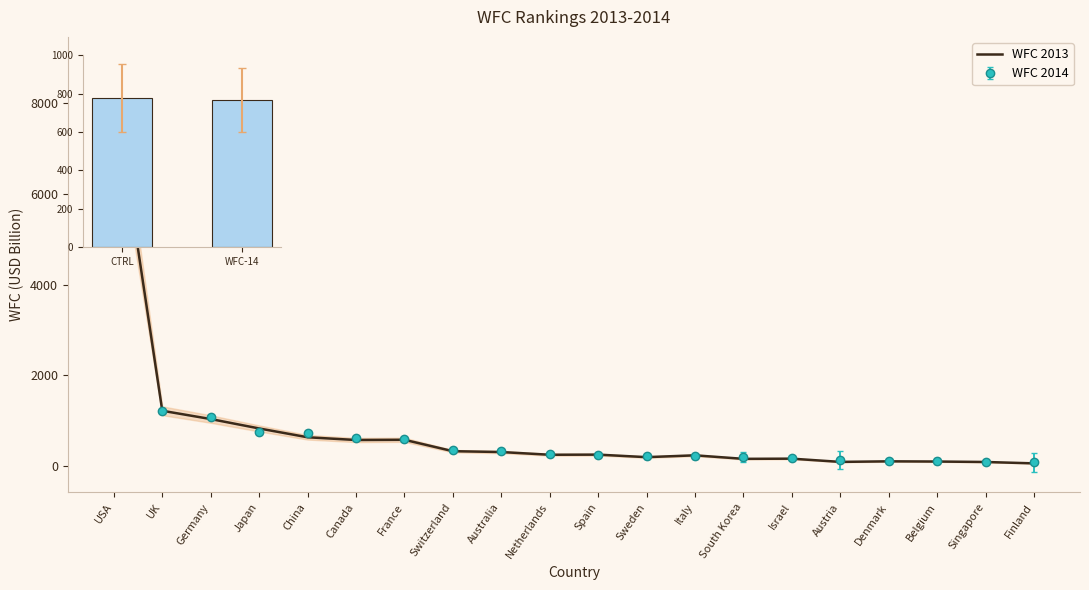

What is the greatest value displayed?

8344.9